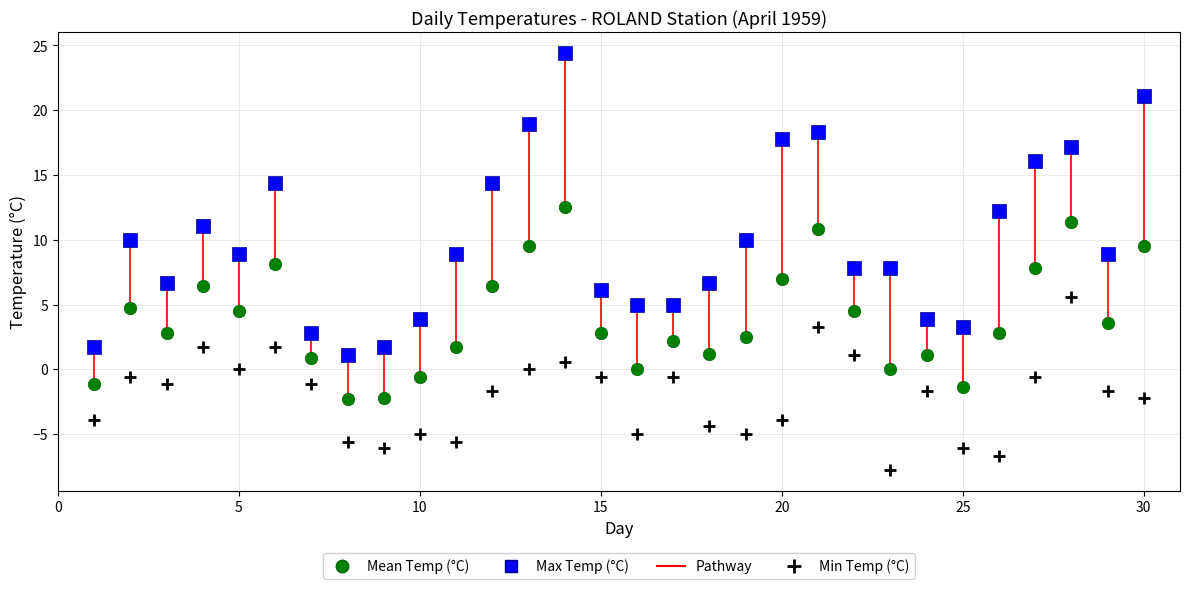

Across all data points, what is the range of X values (max minus min)?

29.0